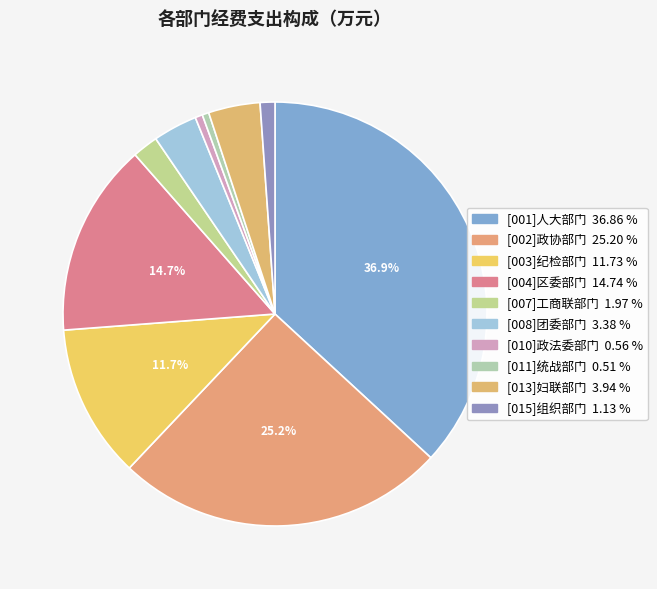

What percentage is the [013]妇联部门 slice, to the nearest percent?

4%